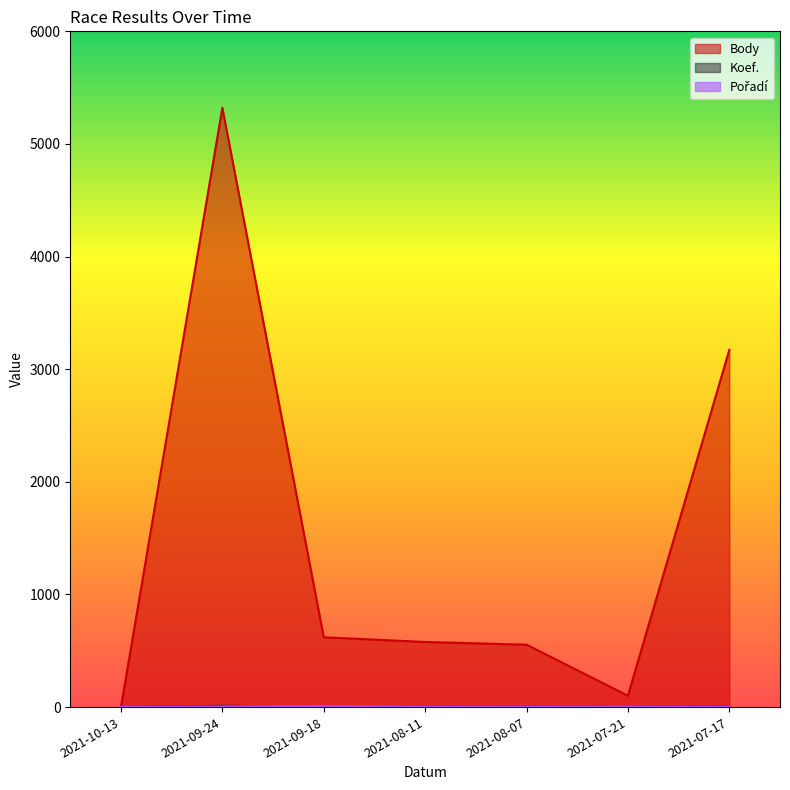

Rank the categories by Pořadí value from lowest to highest.

2021-10-13, 2021-08-11, 2021-08-07, 2021-07-21, 2021-07-17, 2021-09-24, 2021-09-18